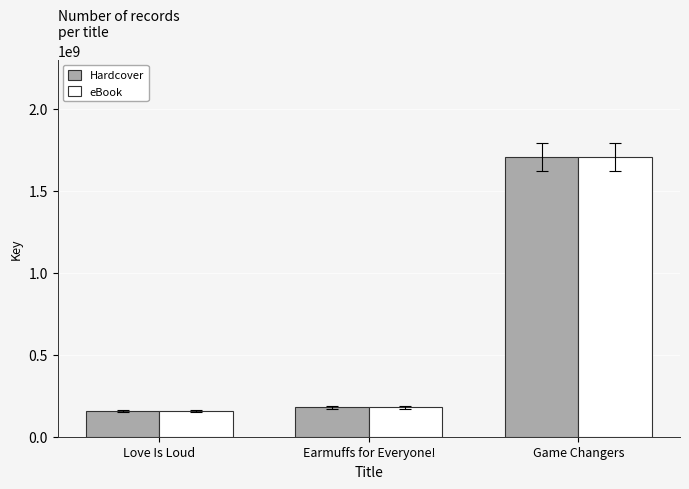

What is the total value across all series at Love Is Loud?

315535510